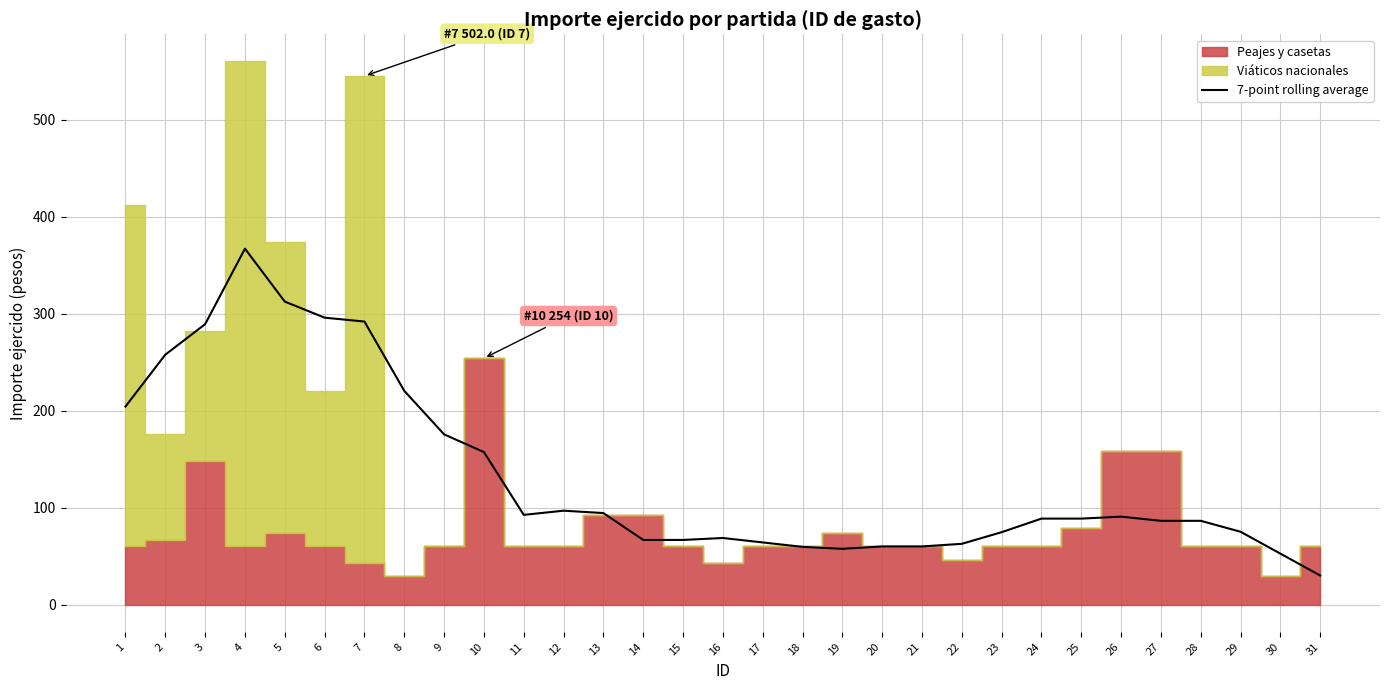

The chart shows a value of 175.6 at 9. True or false?

True